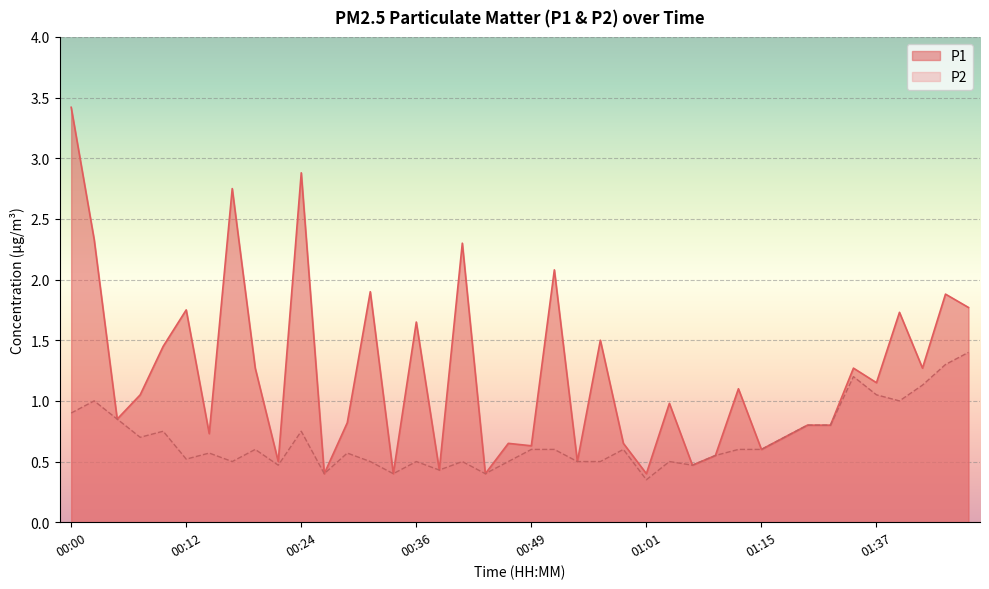

Which series changed the most between 01:08 and 01:35?

P1